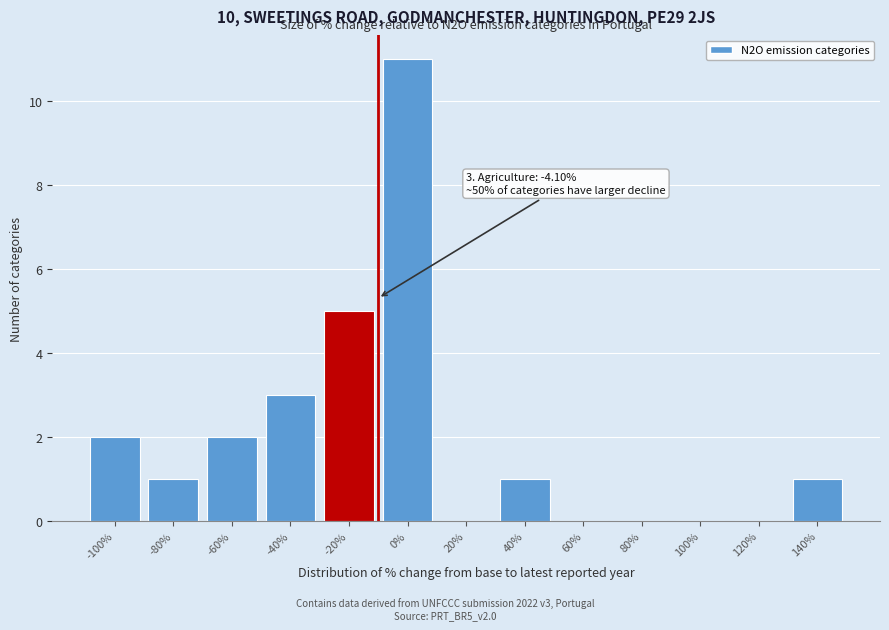

Reading right to left, list all the values displayed in this chart.

140%=1	120%=0	100%=0	80%=0	60%=0	40%=1	20%=0	0%=11	-20%=5	-40%=3	-60%=2	-80%=1	-100%=2